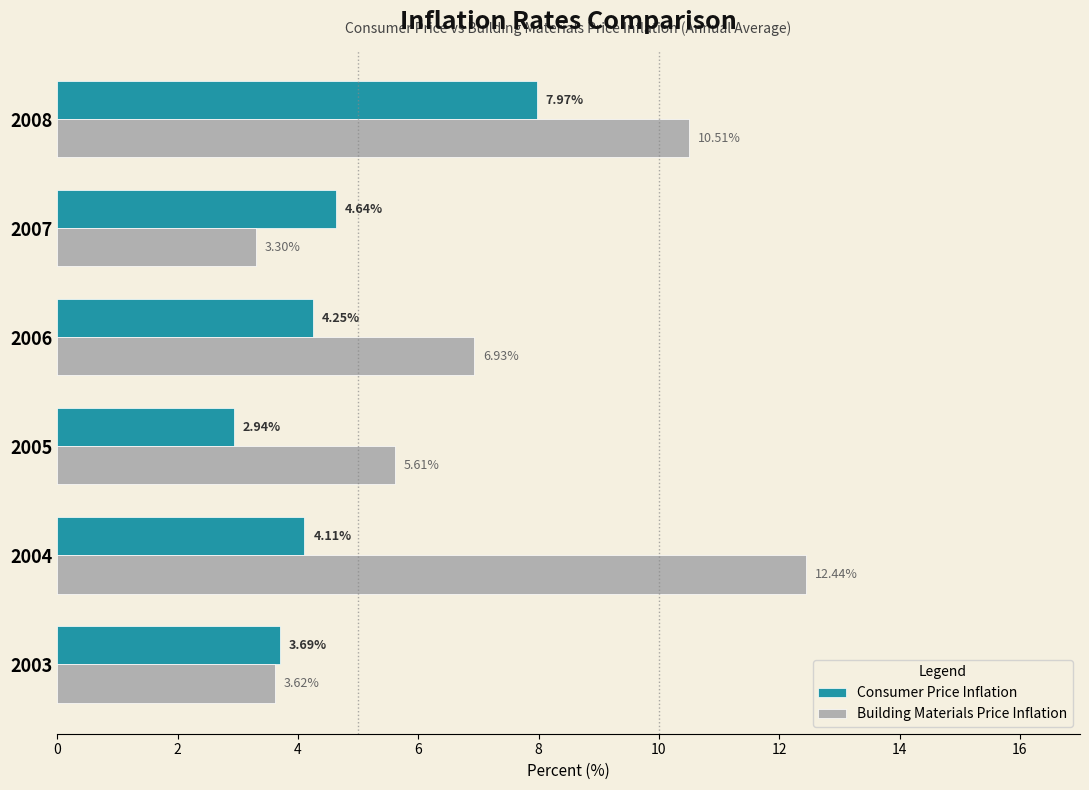

What is the average value of the Building Materials Price Inflation series?

7.1